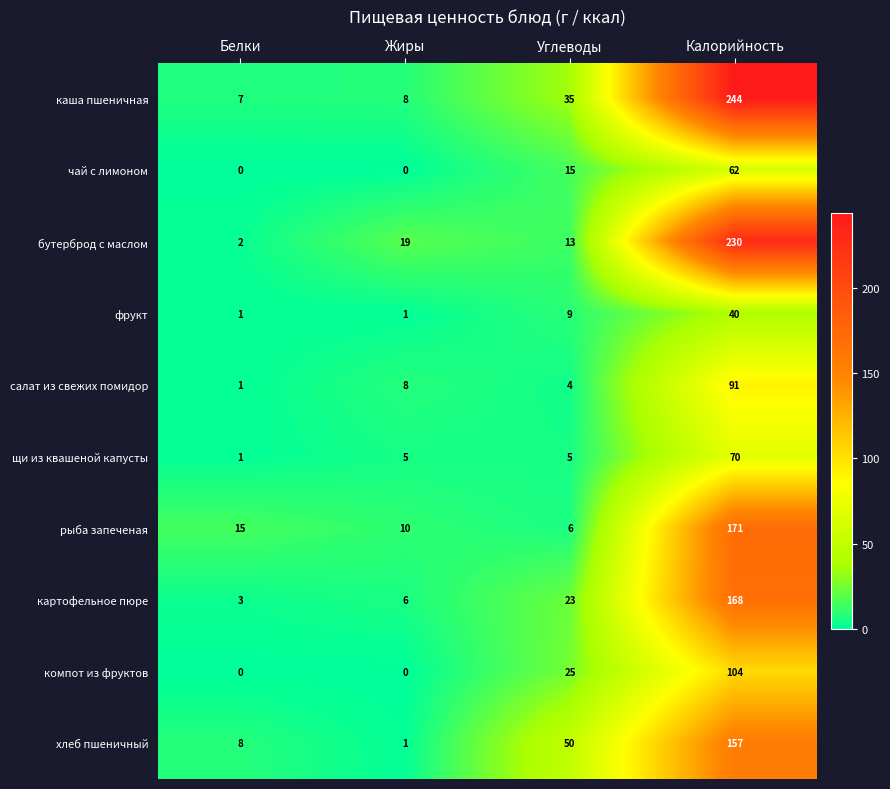

The value of бутерброд с маслом at Углеводы is 13. True or false?

True